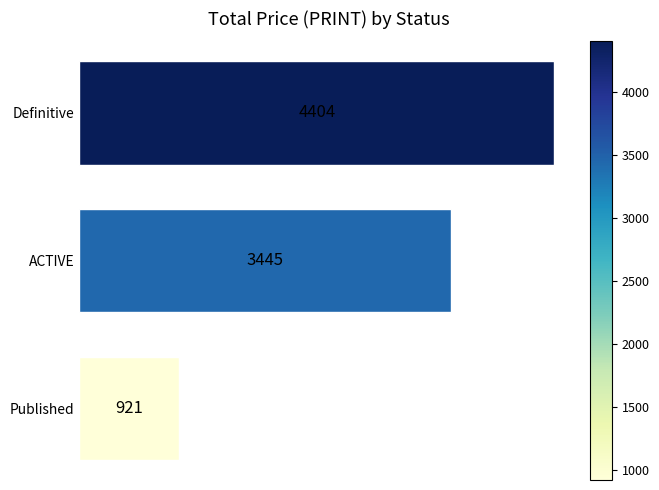

True or false: the data shows 921.0 at Published.

True